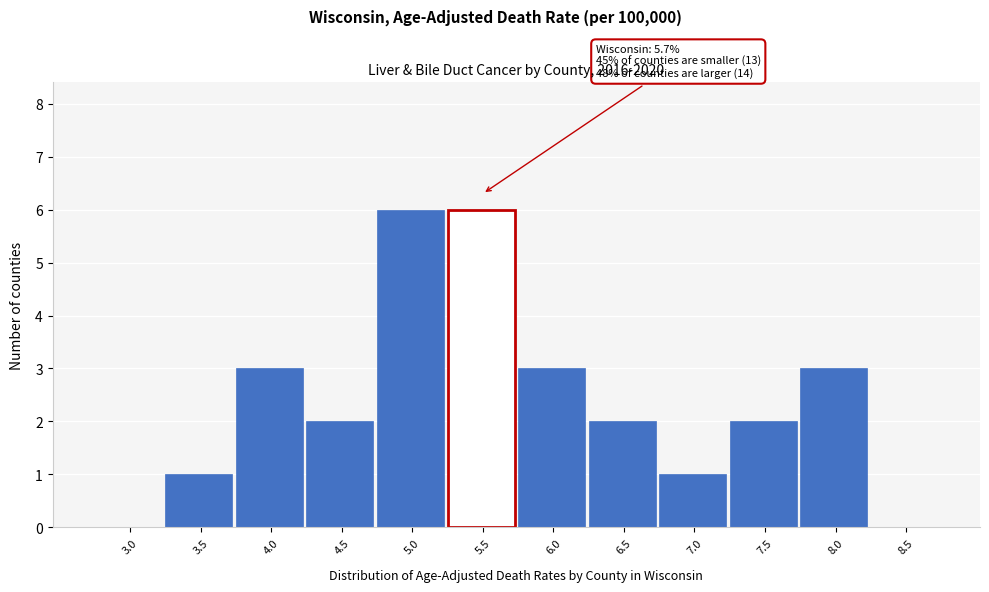

Reading right to left, transcribe all the data shown in this chart.

8.5=0	8.0=3	7.5=2	7.0=1	6.5=2	6.0=3	5.5=6	5.0=6	4.5=2	4.0=3	3.5=1	3.0=0